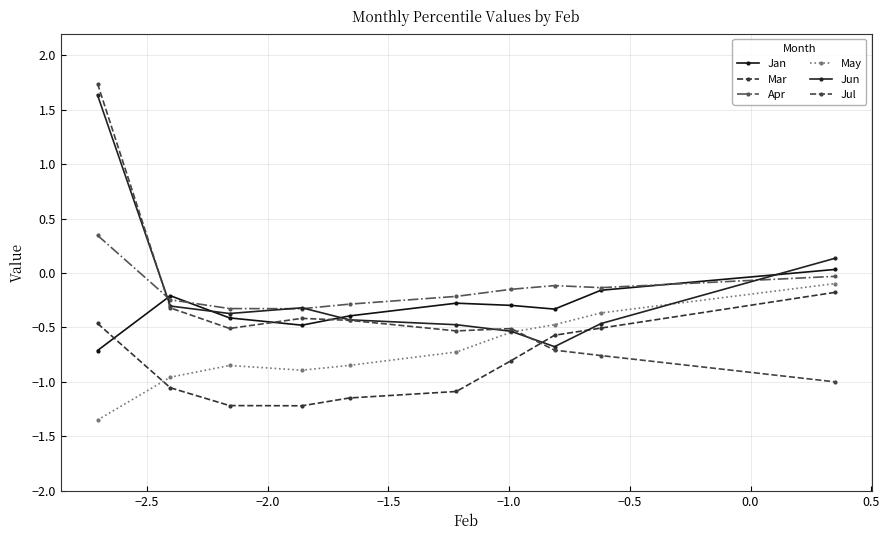

List the series in order of their peak value, lowest first.

Mar, May, Jan, Apr, Jun, Jul